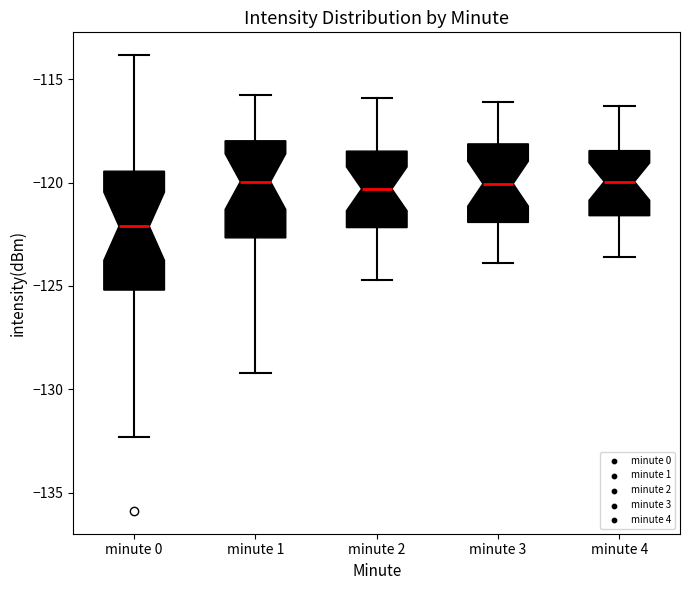

Where does the lower whisker of the box for minute 4 end on the y-axis? The values are not printed on the chart, so give them approximately, as read against the axis.

-123.5